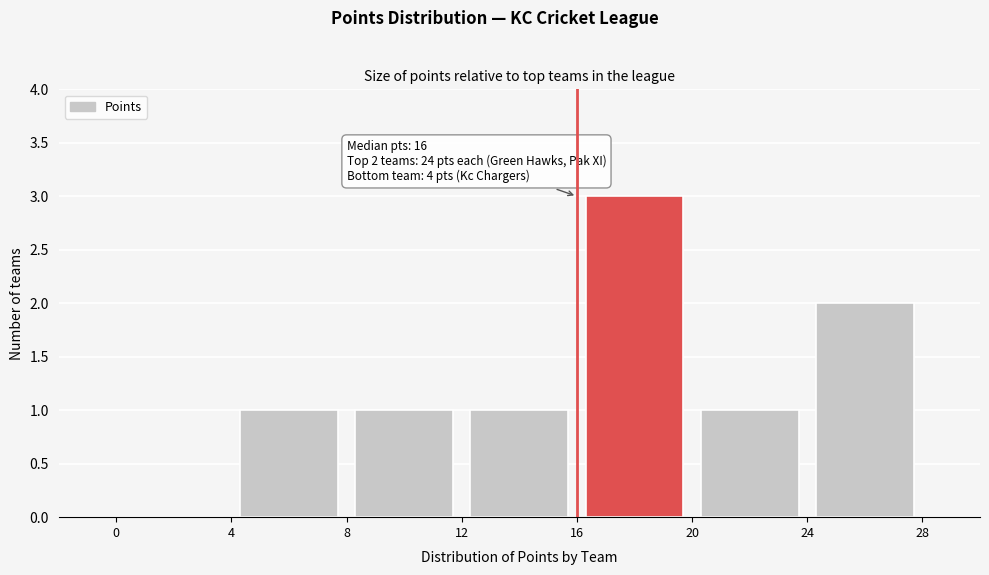

Which range on the x-axis has the tallest bar?

16 to 20